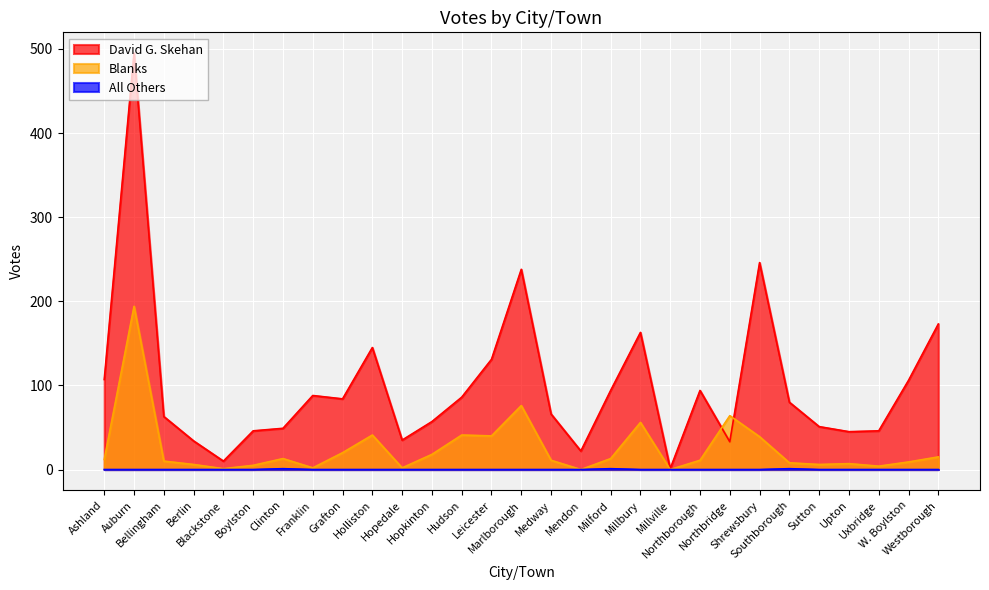

The value of Blanks at Southborough is 3. True or false?

False